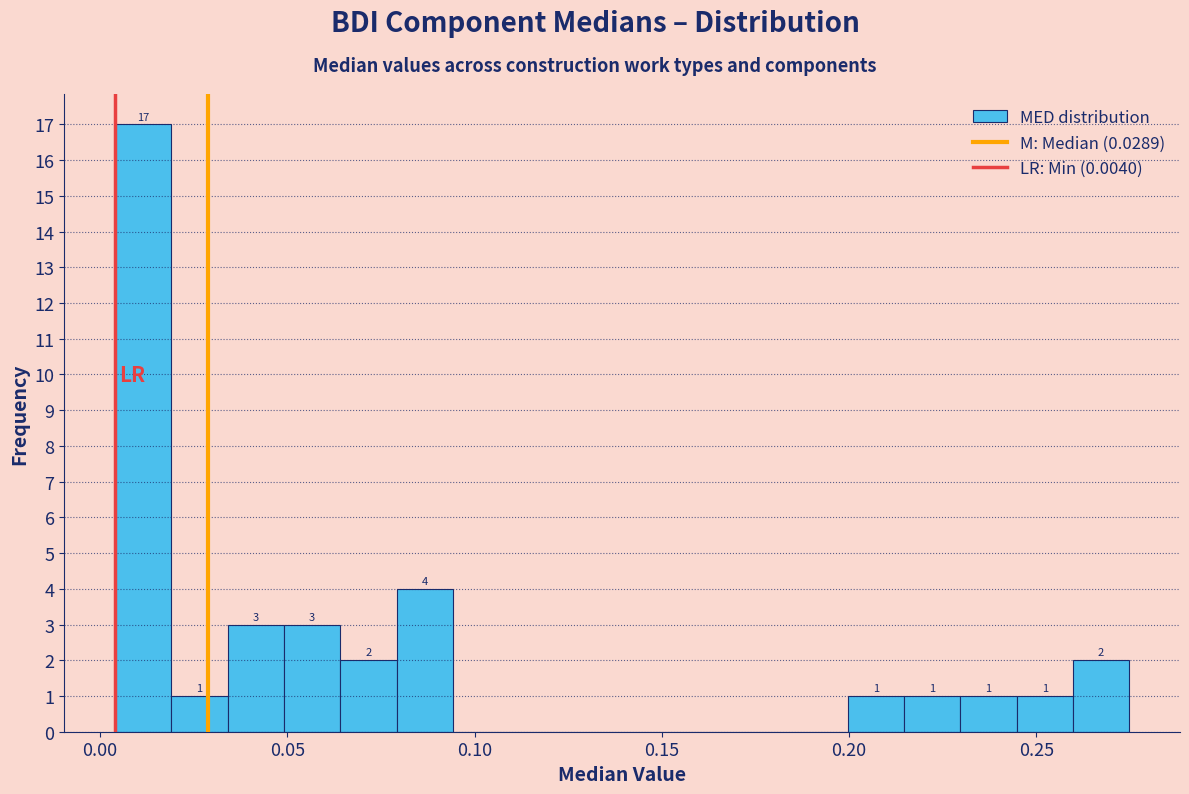

Read against the x-axis, roughly where is the centre of the tallest bar?

0.010